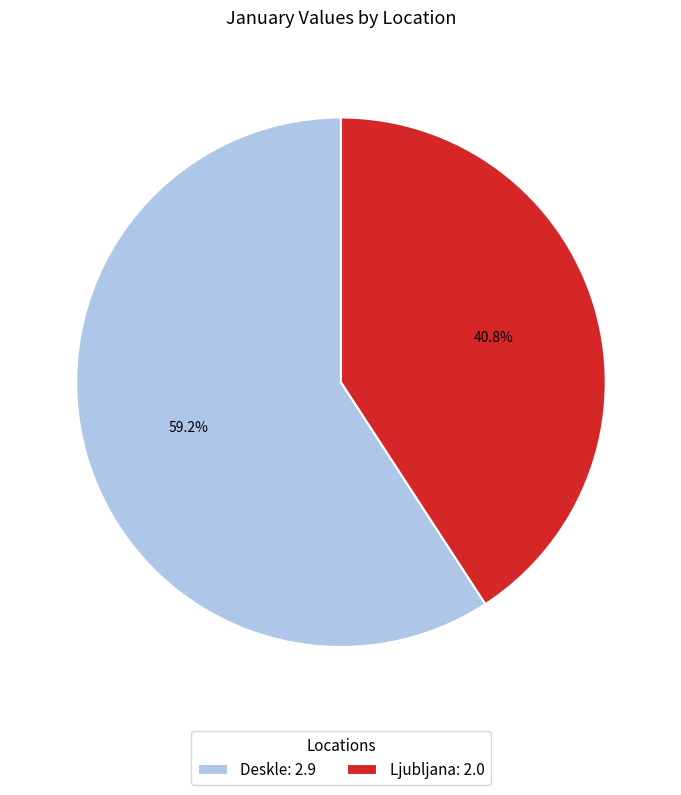

What is the largest slice in the pie chart?

Deskle